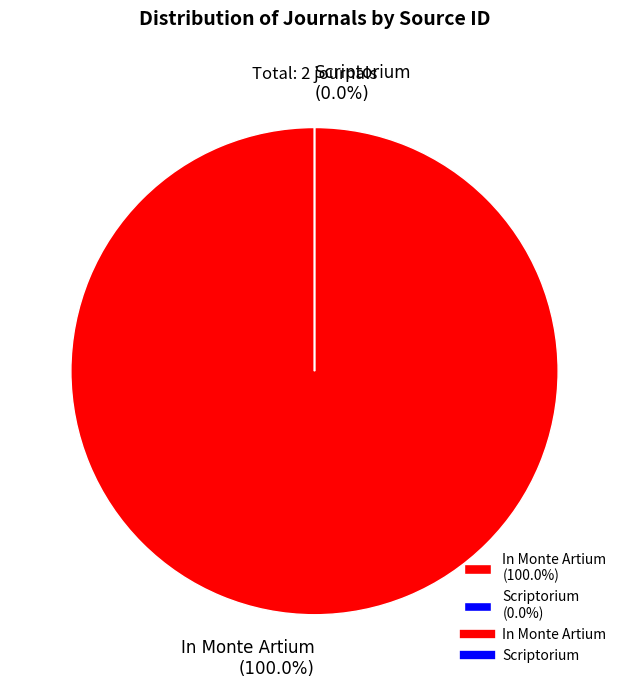

To the nearest percent, what is the combined percentage of In Monte Artium and Scriptorium?

100%